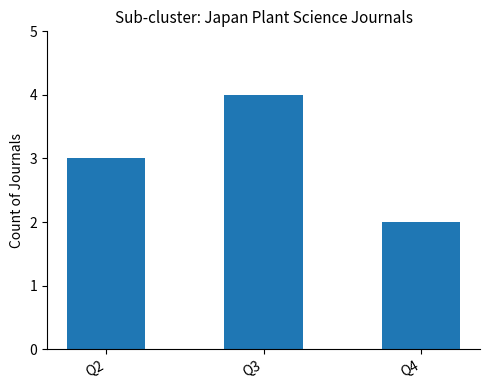

Is it true that the value at Q2 is 2?

False